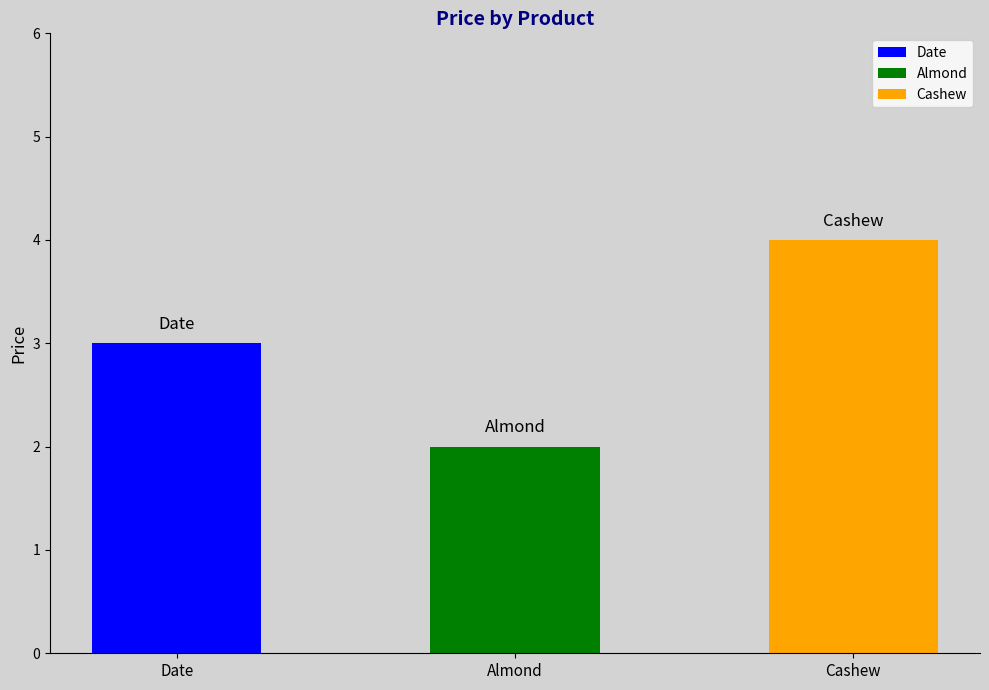

What is the value of the 2nd bar from the left?

2